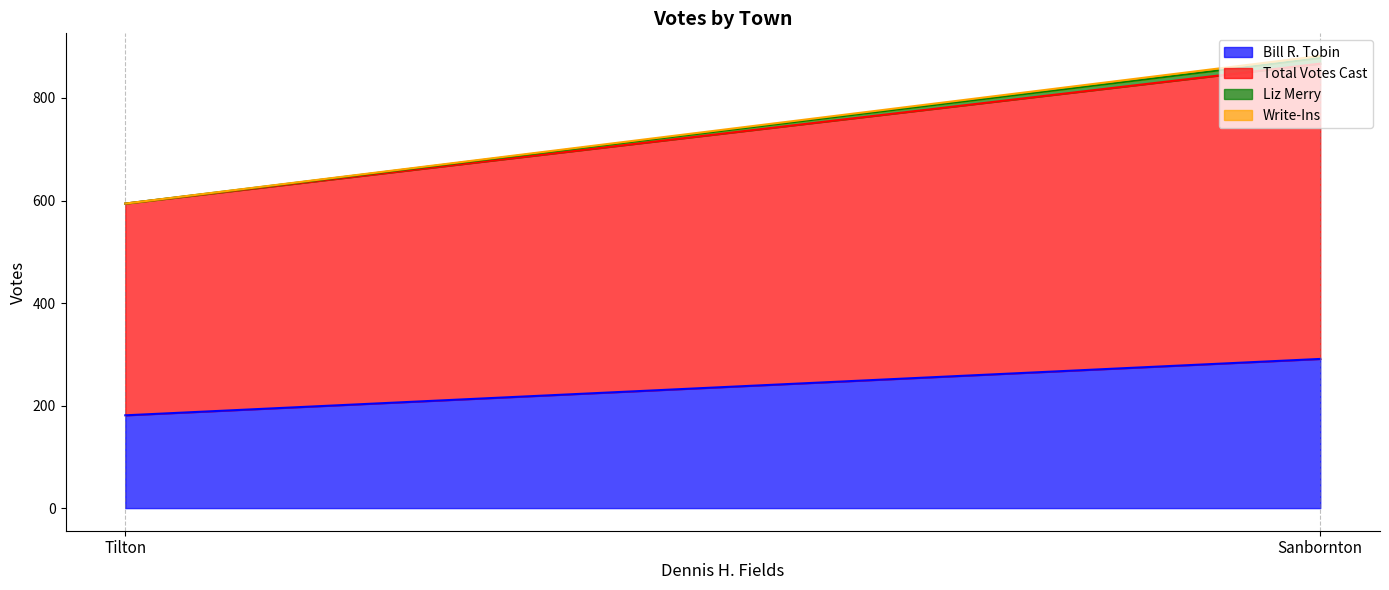

At which label is Bill R. Tobin closest to 236?

Sanbornton